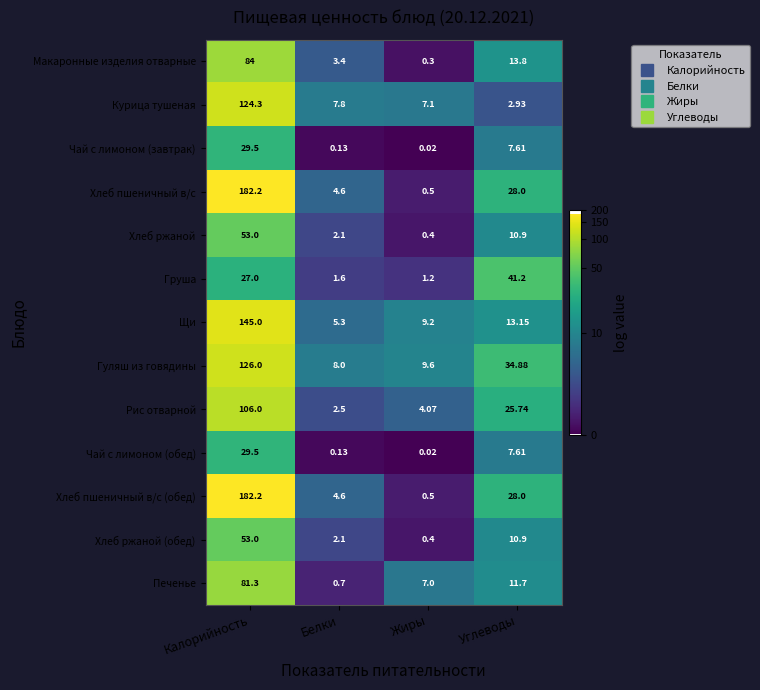

Rank the categories by Рис отварной value from lowest to highest.

Белки, Жиры, Углеводы, Калорийность